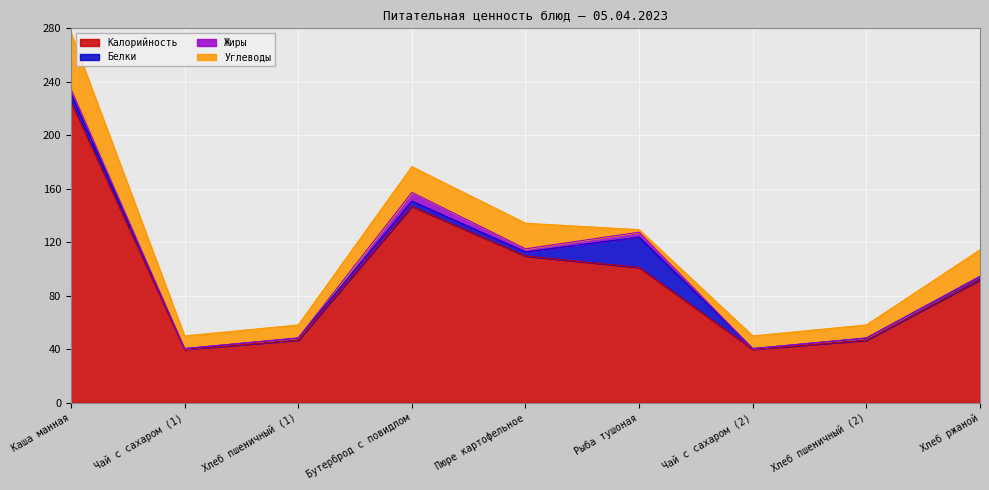

What is the spread (max minus min) of values at Хлеб пшеничный (1)?

46.6